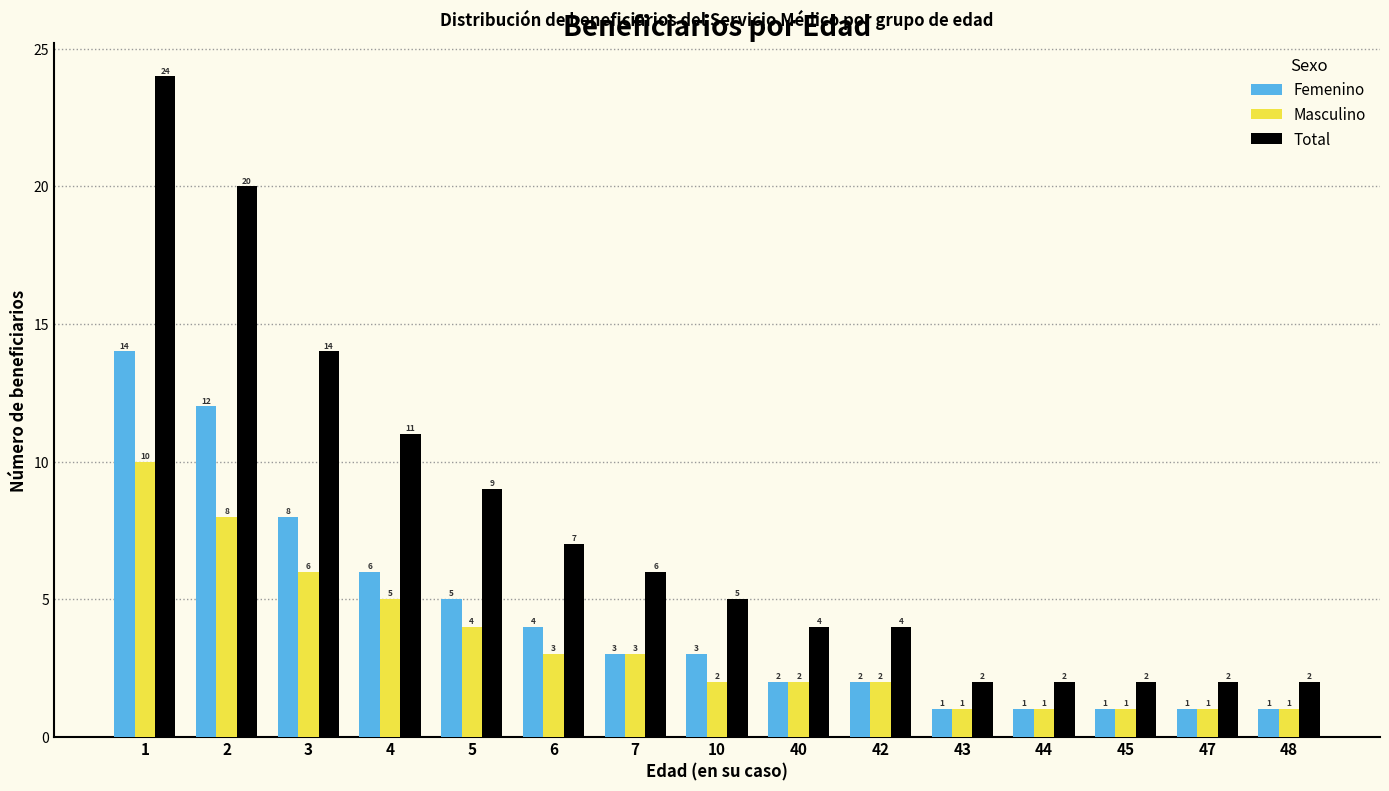

How many data points does each series have?

15